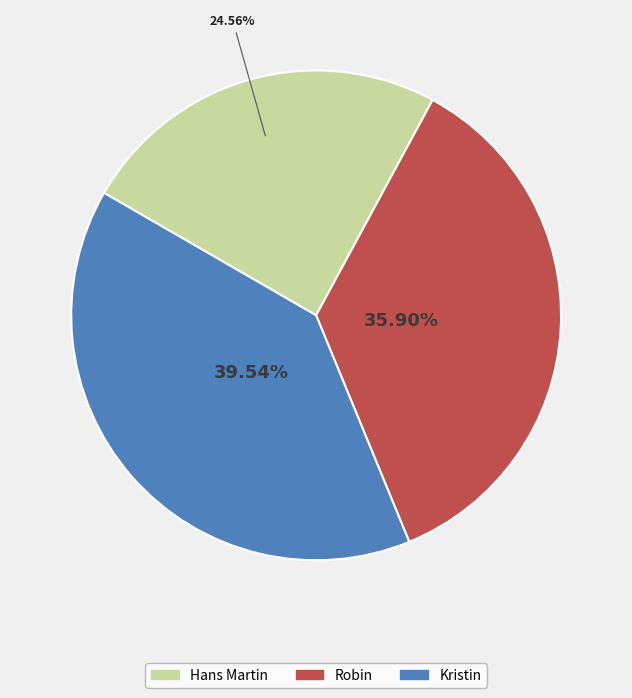

Approximately how many times larger is the value at Hans Martin compared to Kristin?

0.6